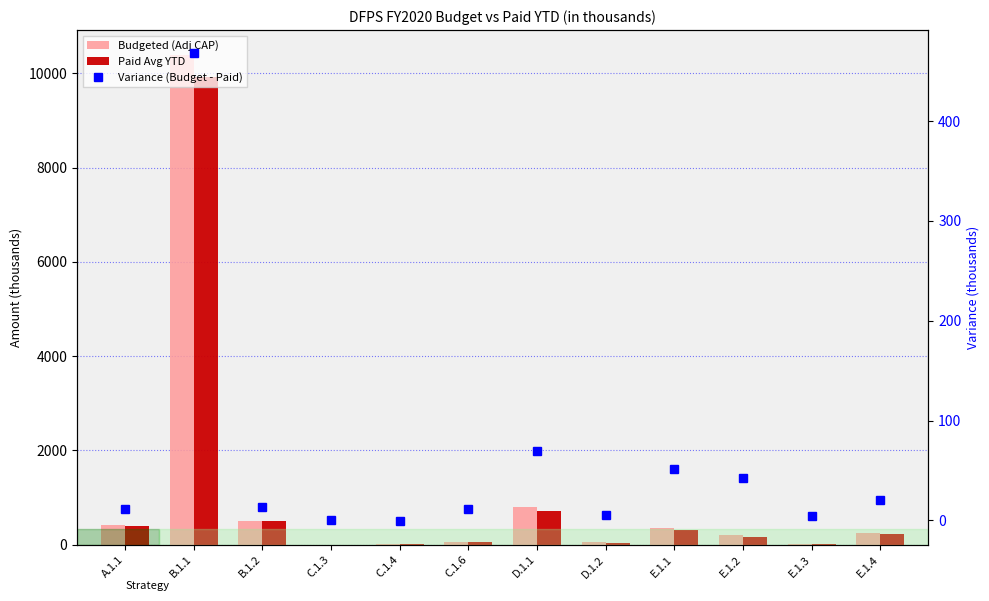

How many series are shown in this chart?

3